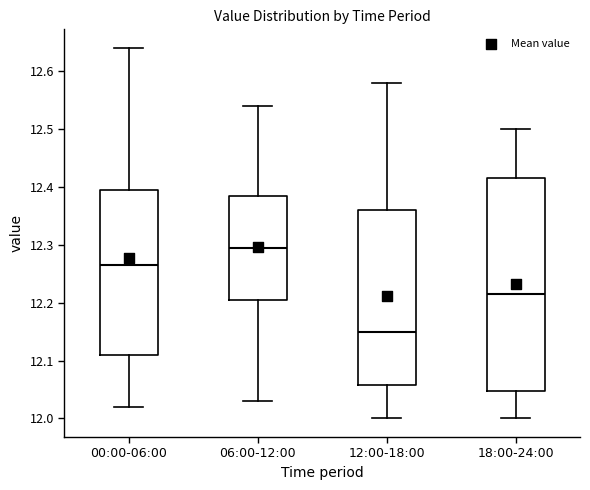

Reading left to right, transcribe this box plot: for each box, give where its median line is, the range the box spans, and where its two whiskers end, as read against the y-axis. The values are not printed on the chart, so give them approximately, as read against the axis.

00:00-06:00: median 12.27, box 12.11 to 12.40, whiskers 12.02 to 12.64
06:00-12:00: median 12.30, box 12.21 to 12.39, whiskers 12.03 to 12.54
12:00-18:00: median 12.15, box 12.06 to 12.36, whiskers 12.00 to 12.58
18:00-24:00: median 12.22, box 12.05 to 12.42, whiskers 12.00 to 12.50